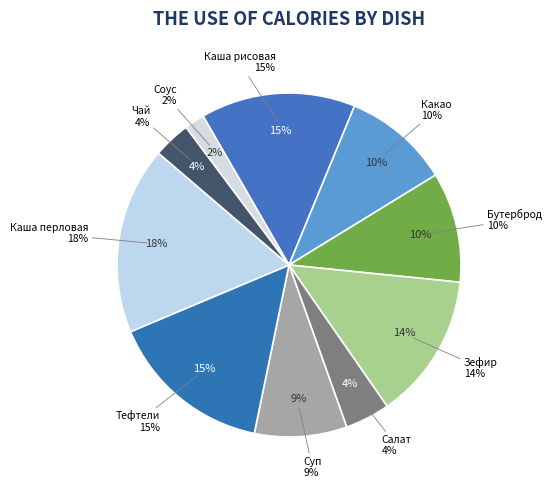

To the nearest percent, what is the difference between the largest and smallest slice percentages?

16%